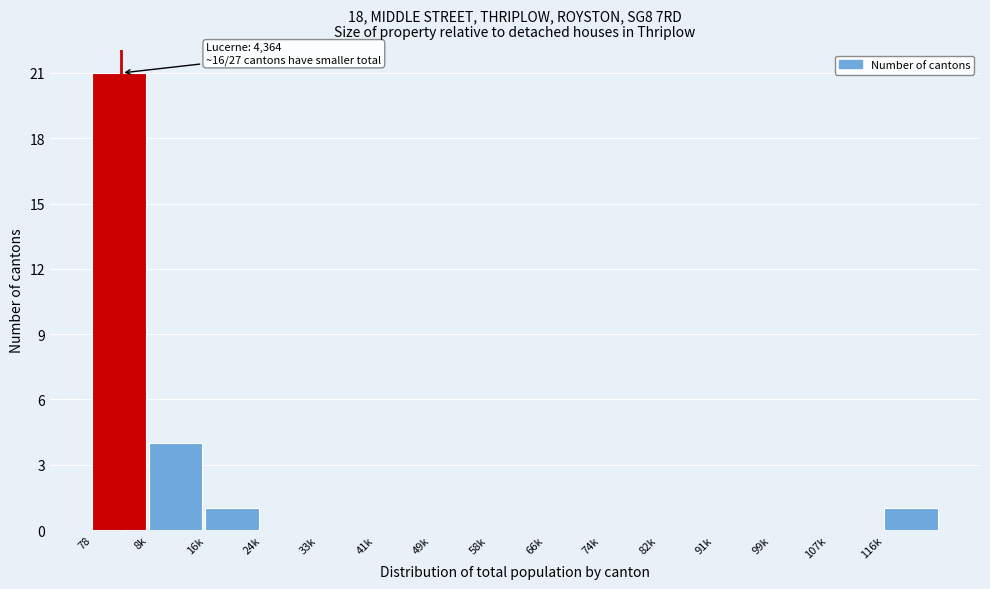

Reading right to left, what are all the values shown in this chart?

116k=1	107k=0	99k=0	91k=0	82k=0	74k=0	66k=0	58k=0	49k=0	41k=0	33k=0	24k=0	16k=1	8k=4	78=21